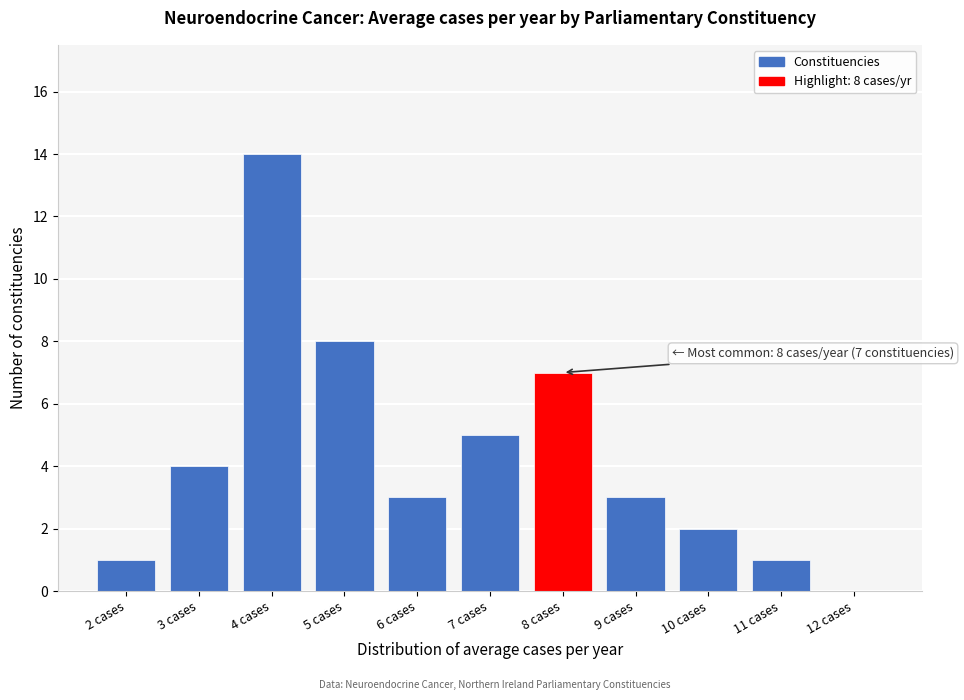

Reading left to right, transcribe all the data shown in this chart.

2 cases=1	3 cases=4	4 cases=14	5 cases=8	6 cases=3	7 cases=5	8 cases=7	9 cases=3	10 cases=2	11 cases=1	12 cases=0